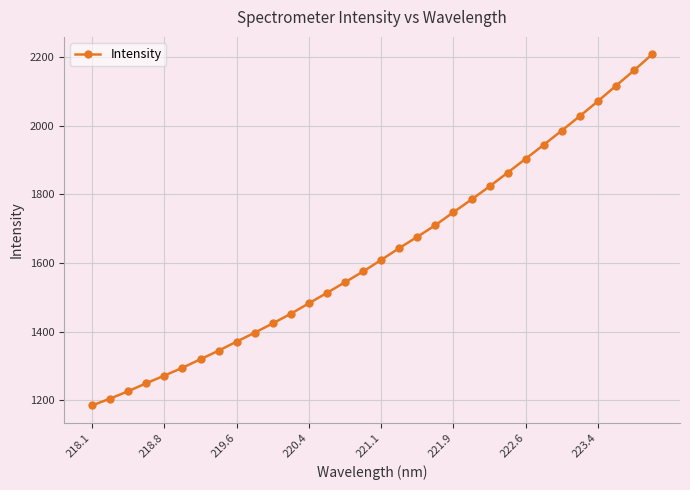

Does the chart display data point markers on the line(s)?

Yes